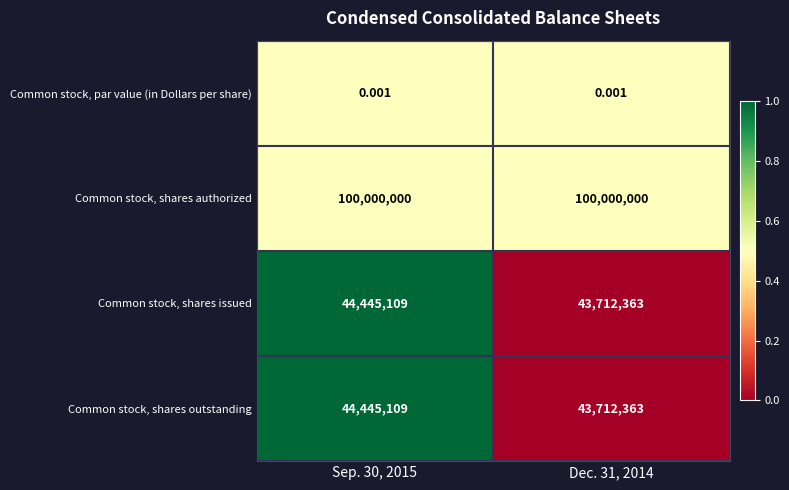

Which series has the largest total across all categories?

Common stock, shares authorized